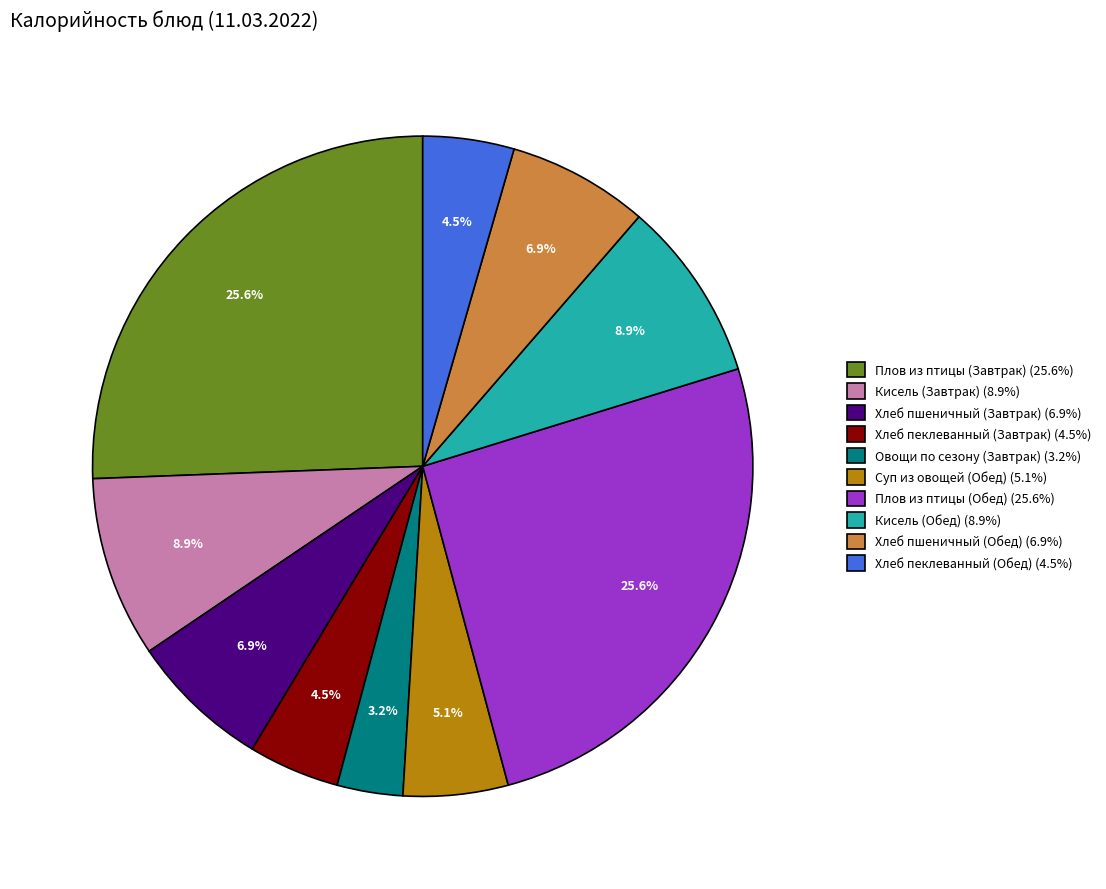

Between Хлеб пеклеванный (Завтрак) and Хлеб пшеничный (Обед), which is larger?

Хлеб пшеничный (Обед)